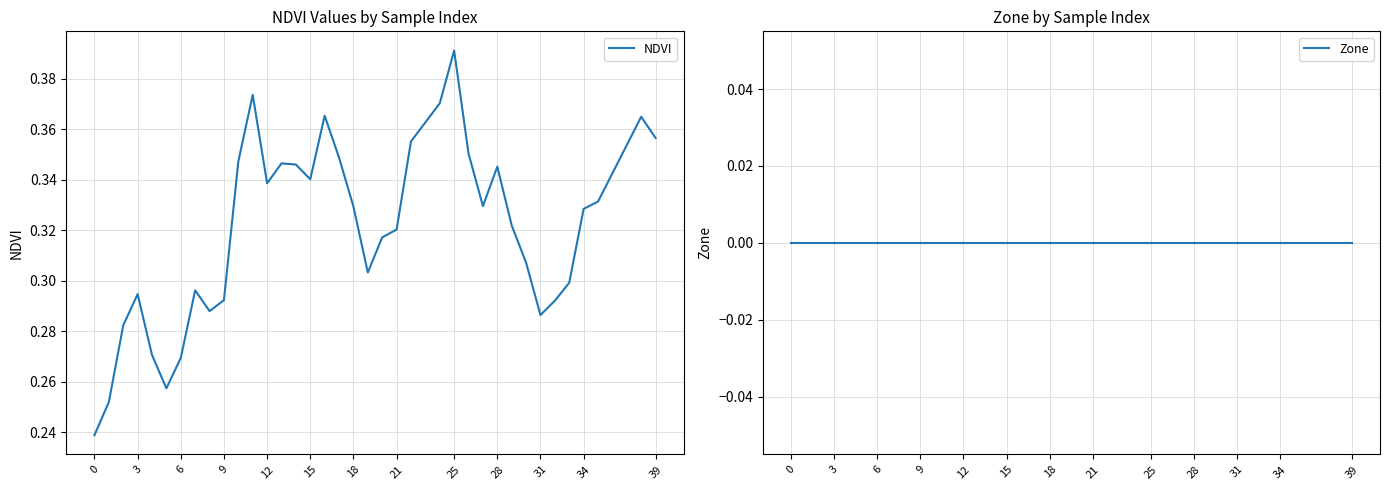

Reading left to right, transcribe all the data shown in this chart.

NDVI: 0.2	0.3	0.3	0.3	0.3	0.3	0.3	0.3	0.3	0.3	0.3	0.4	0.3	0.3	0.3	0.3	0.4	0.3	0.3	0.3	0.3	0.3	0.4	0.4	0.4	0.4	0.3	0.3	0.3	0.3	0.3	0.3	0.3	0.3	0.3	0.4	0.4
Zone: 0.0	0.0	0.0	0.0	0.0	0.0	0.0	0.0	0.0	0.0	0.0	0.0	0.0	0.0	0.0	0.0	0.0	0.0	0.0	0.0	0.0	0.0	0.0	0.0	0.0	0.0	0.0	0.0	0.0	0.0	0.0	0.0	0.0	0.0	0.0	0.0	0.0